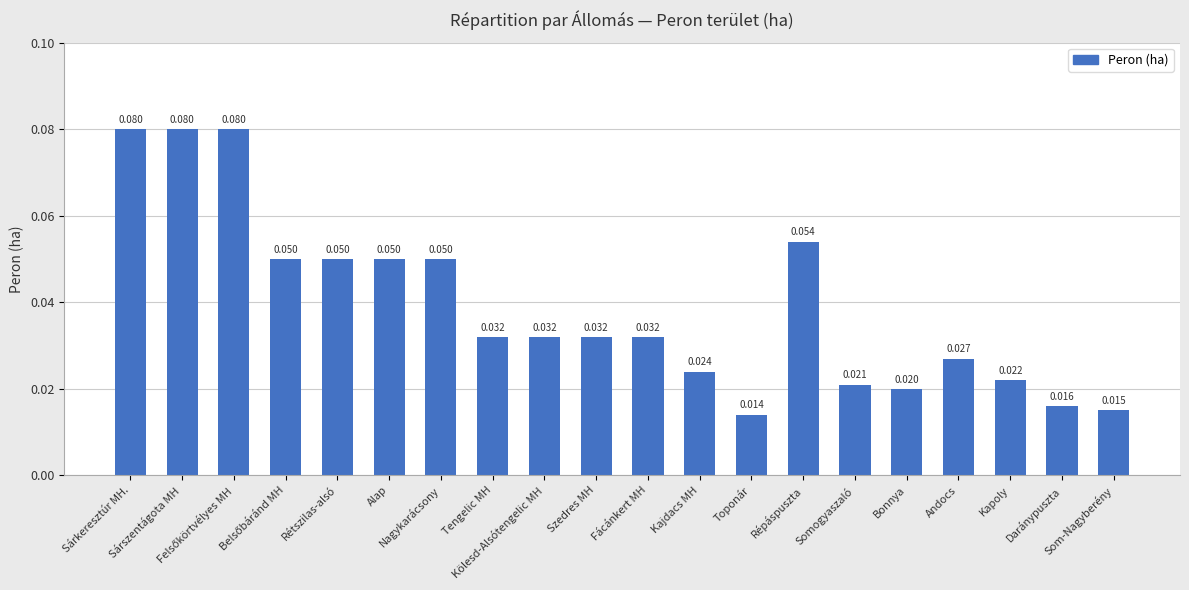

What is the difference between the second highest and second lowest values?

0.1